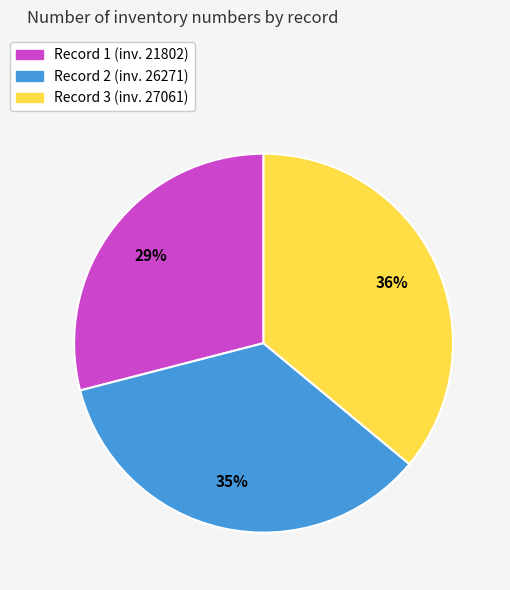

Which category has the biggest portion of the pie?

Record 3 (inv. 27061)